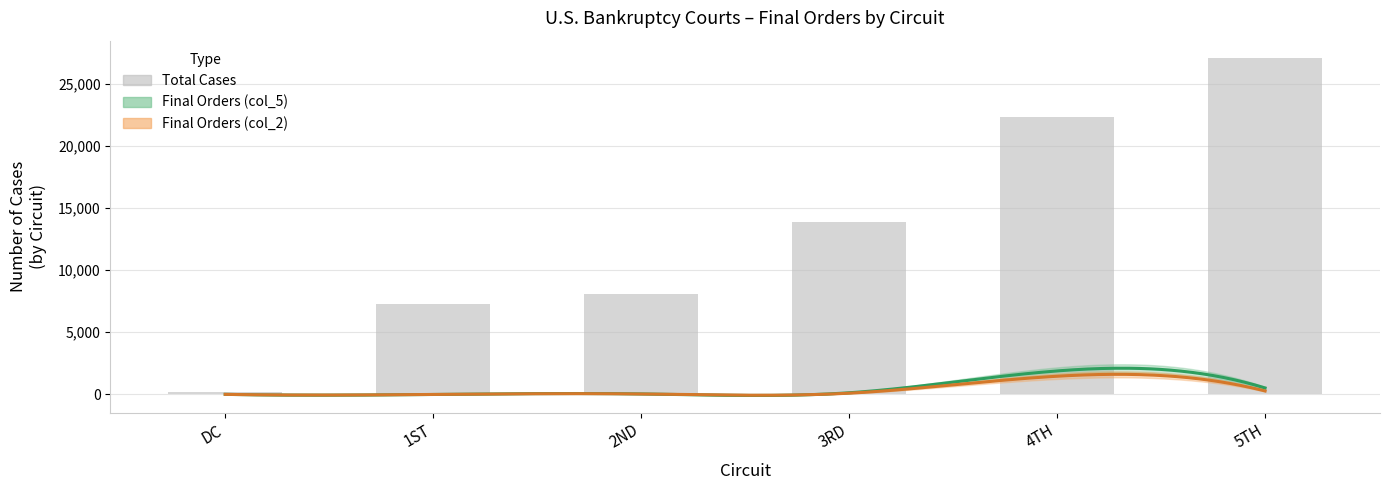

Where is the data nearest to the value 13625?

3RD